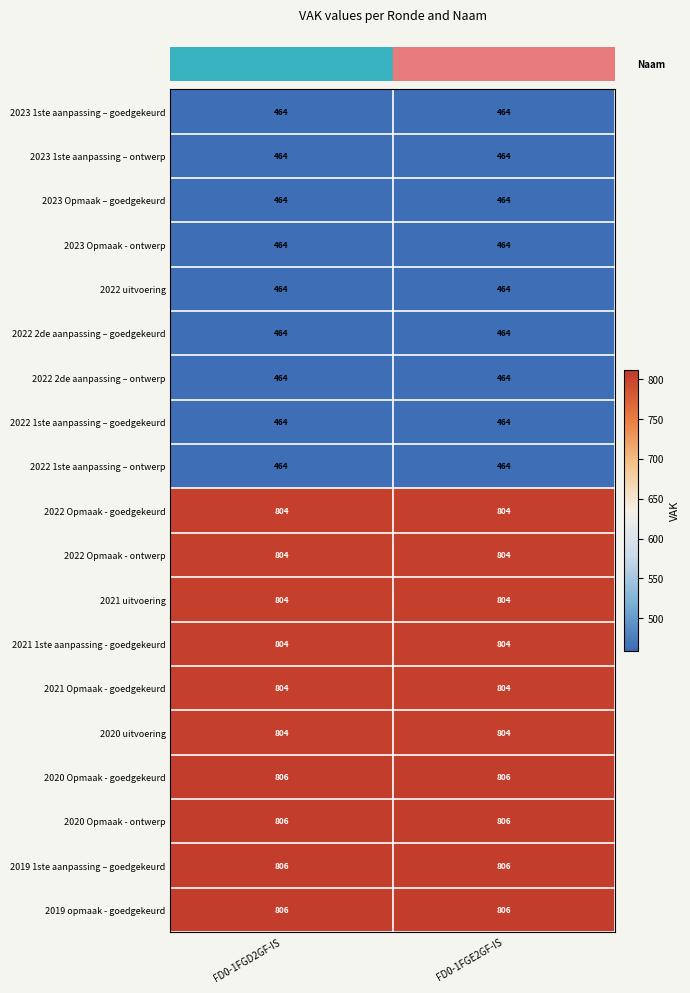

Count the number of data series in this chart.

19